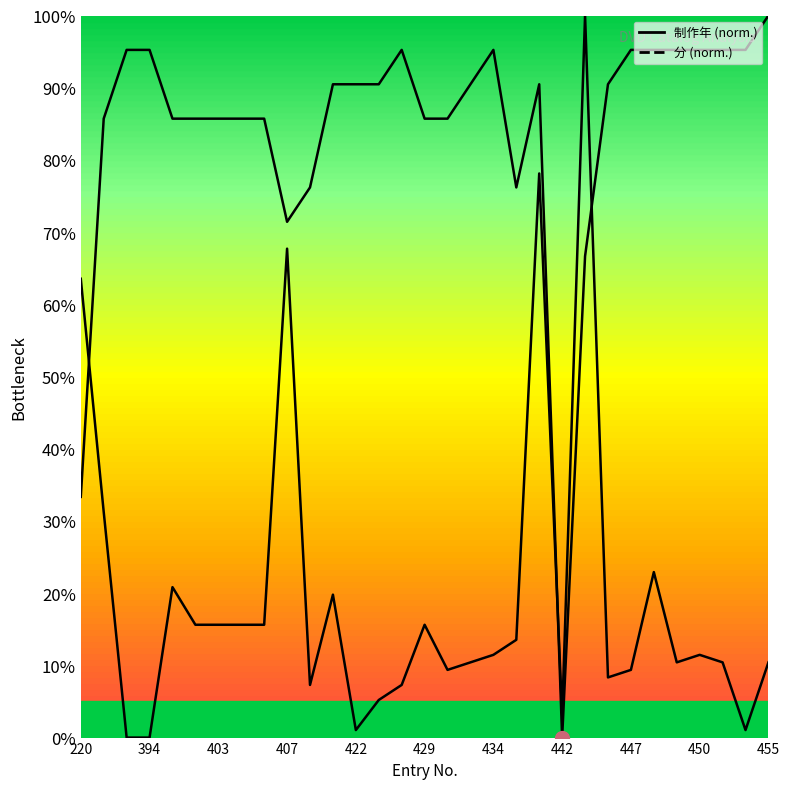

True or false: 分 has more than 0 interior local peaks.

True